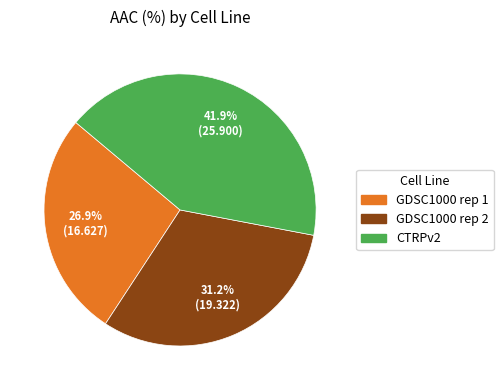

Does GDSC1000 rep 1 represent more than half of the total?

No